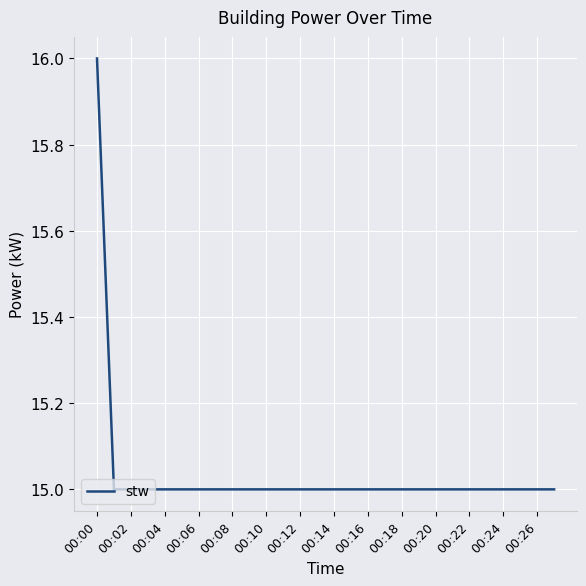

What is the greatest value displayed?

16